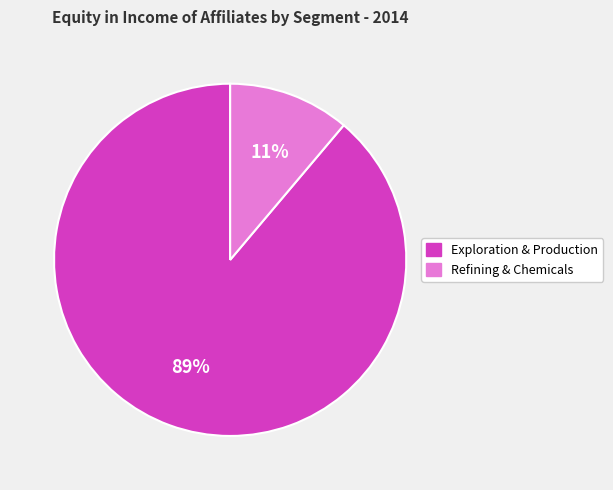

Count the number of slices in the pie.

2